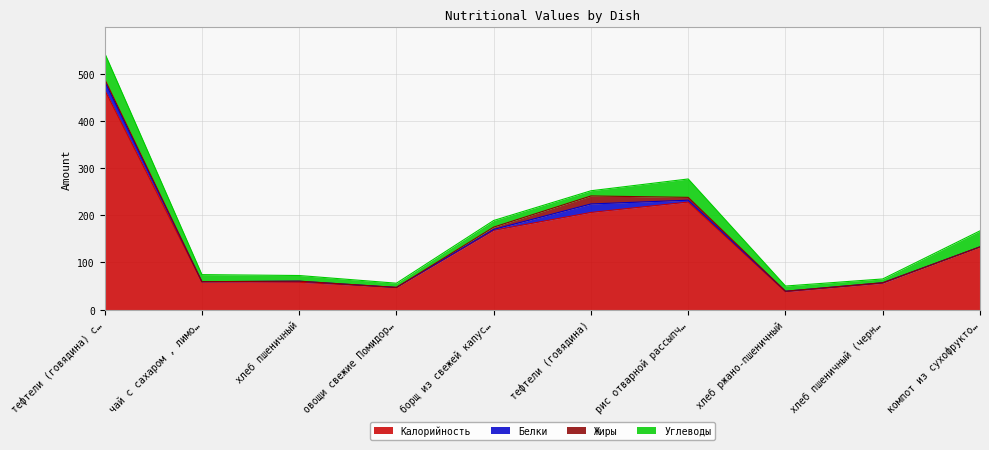

What is the total value across all series at хлеб ржано-пшеничный?

50.0